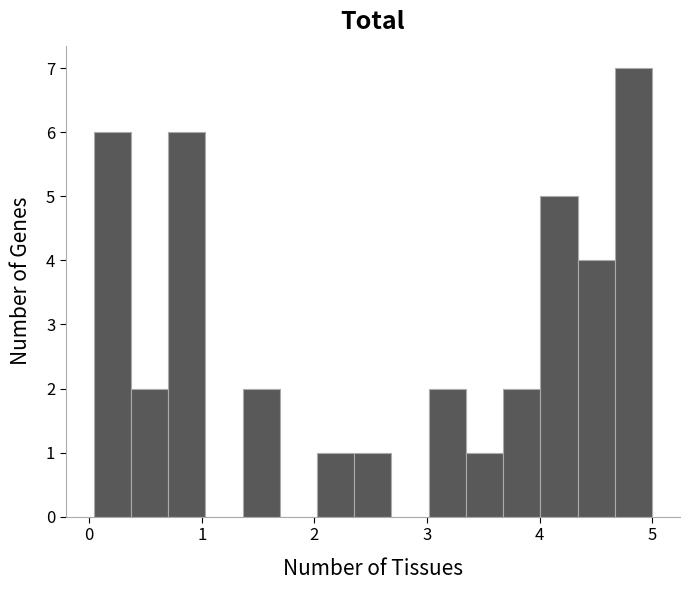

Read against the x-axis, roughly where is the centre of the tallest bar?

4.8